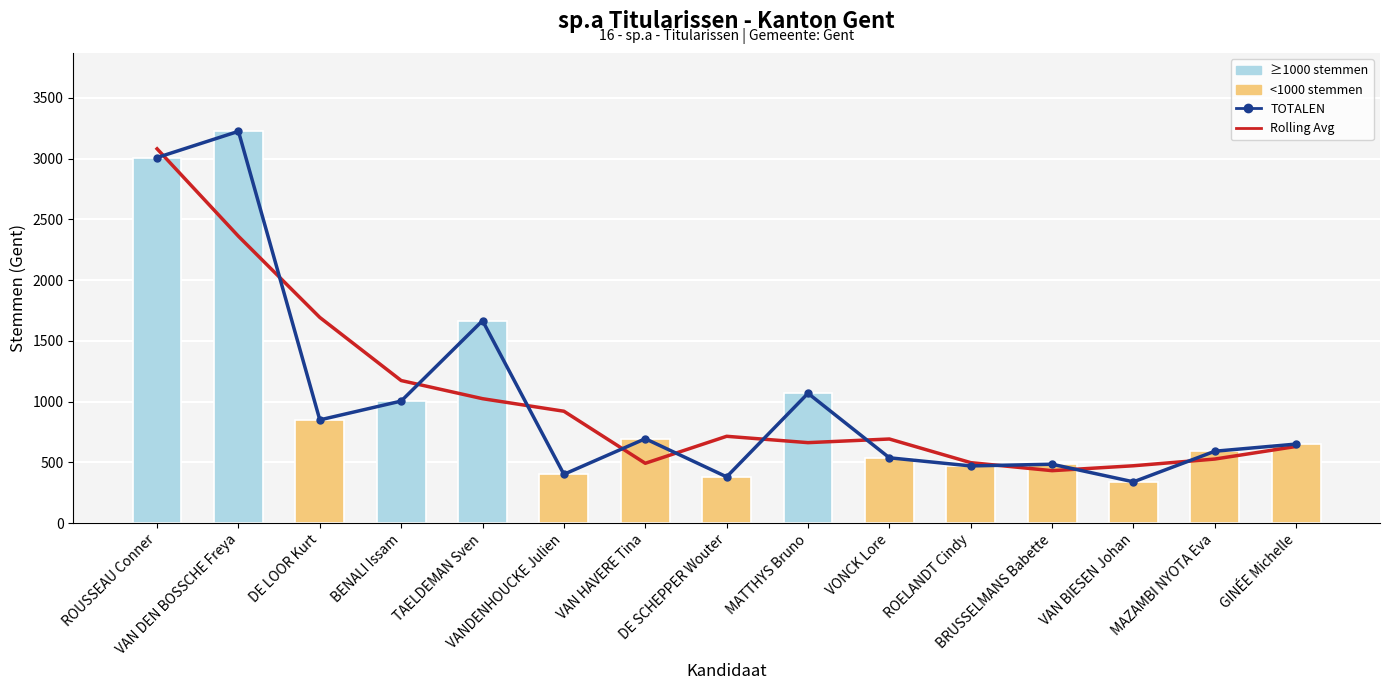

How many values in the Gent votes series are below 650?

7